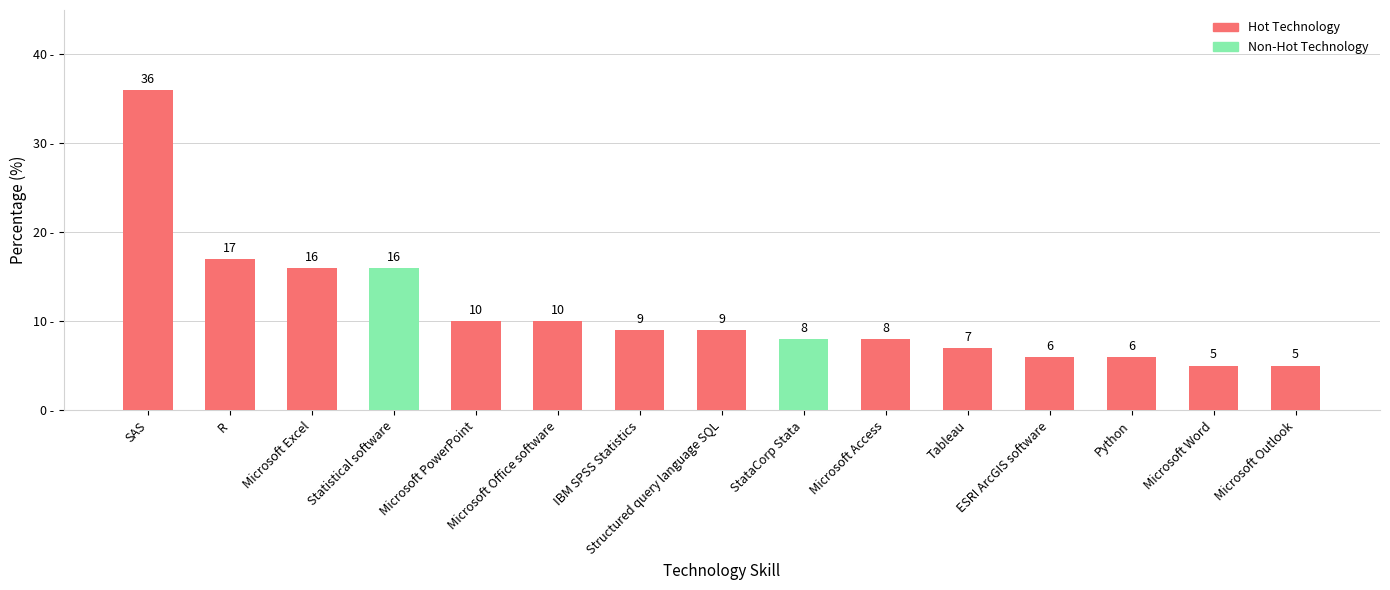

Which category has the highest value in the Non-Hot Technology series?

Statistical software